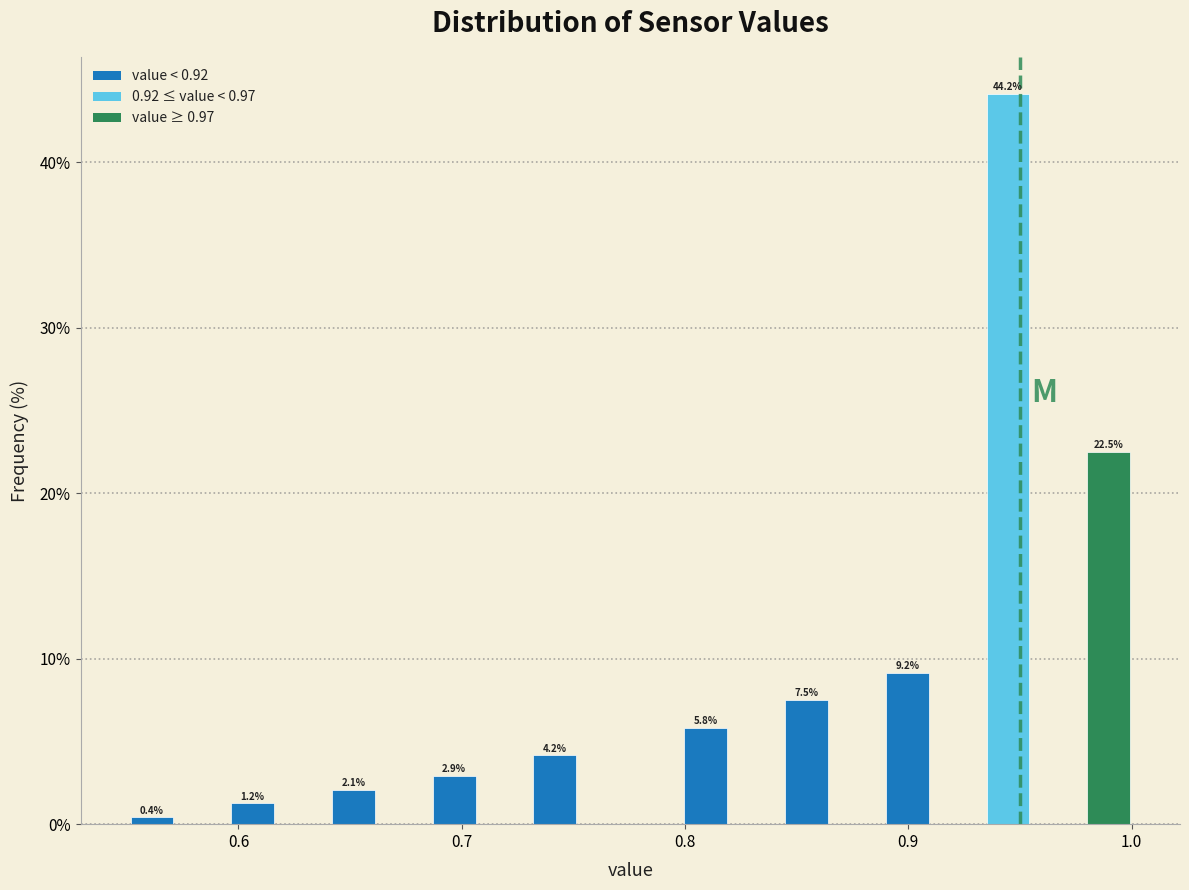

Read against the x-axis, roughly where is the centre of the tallest bar?

0.94